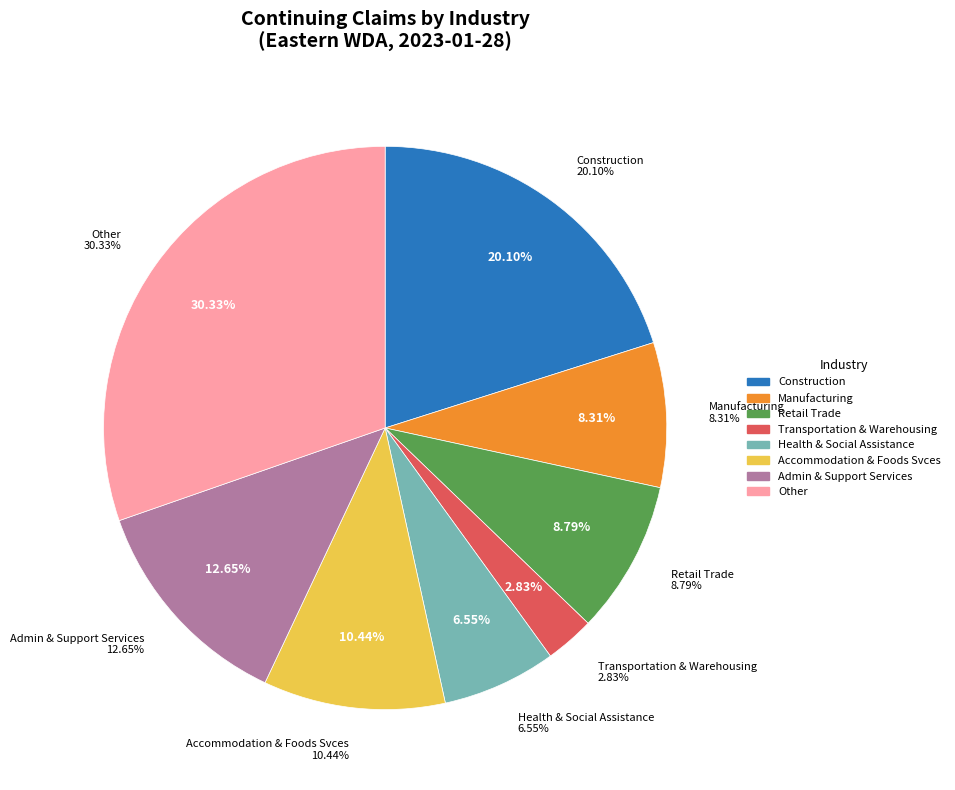

Which category has the biggest portion of the pie?

Other